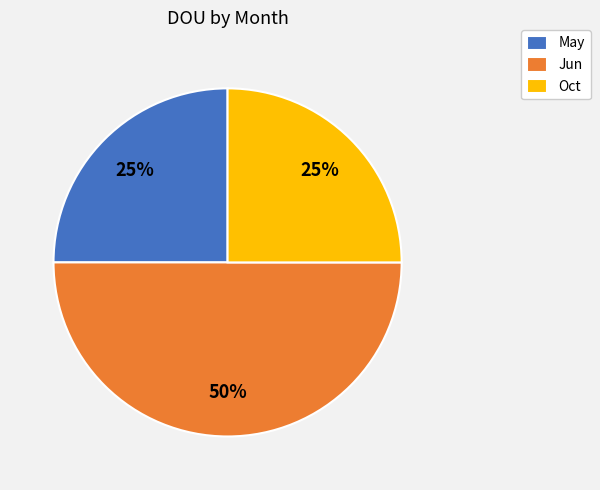

The Oct slice represents 25% of the pie. True or false?

True